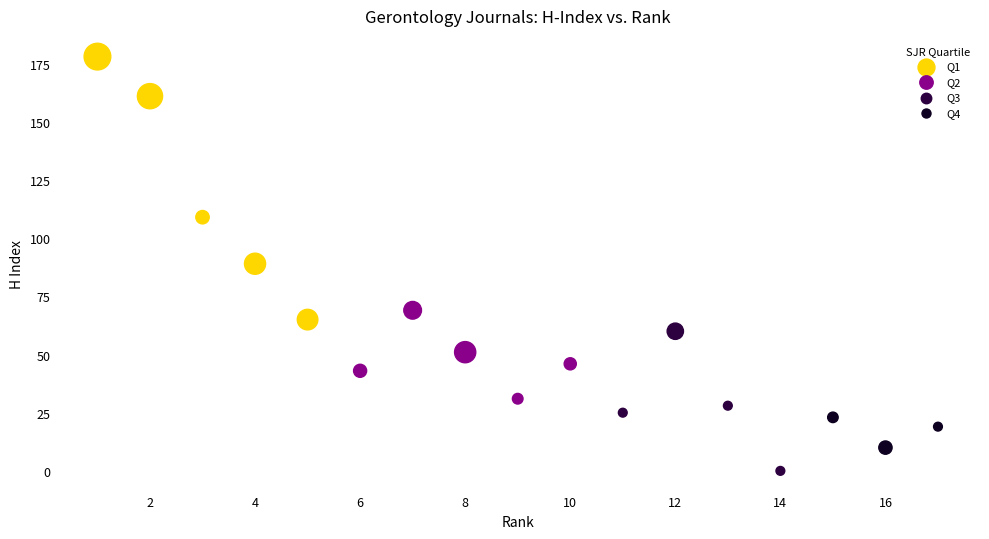

Which series has the largest Y range (max minus min)?

Q1